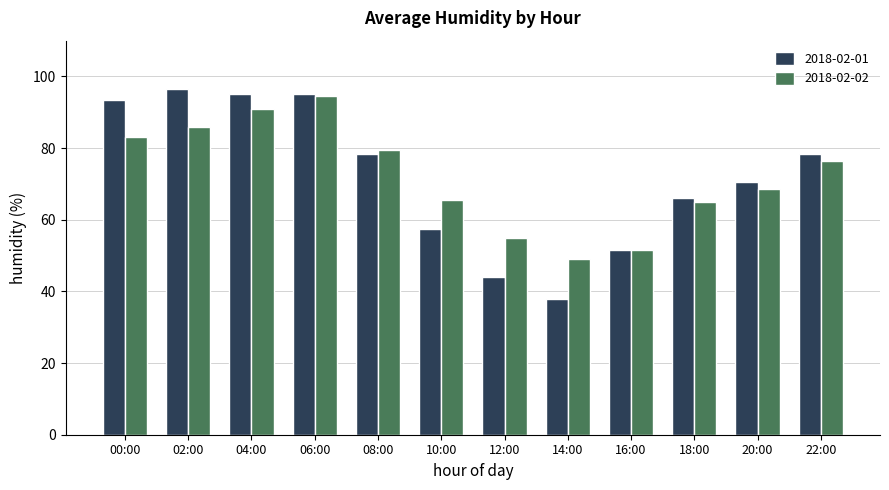

What is the greatest value displayed?

96.5